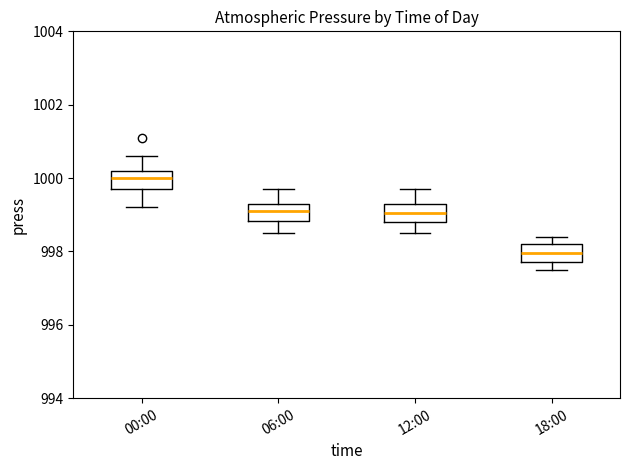

Reading left to right, read every box against the y-axis: the position of its median line, the range the box covers, and the ends of its whiskers. The values are not printed on the chart, so give them approximately, as read against the axis.

00:00: median 1000.0, box 999.8 to 1000.2, whiskers 999.2 to 1000.6
06:00: median 999.2, box 998.8 to 999.4, whiskers 998.6 to 999.8
12:00: median 999.0, box 998.8 to 999.4, whiskers 998.6 to 999.8
18:00: median 998.0, box 997.8 to 998.2, whiskers 997.6 to 998.4